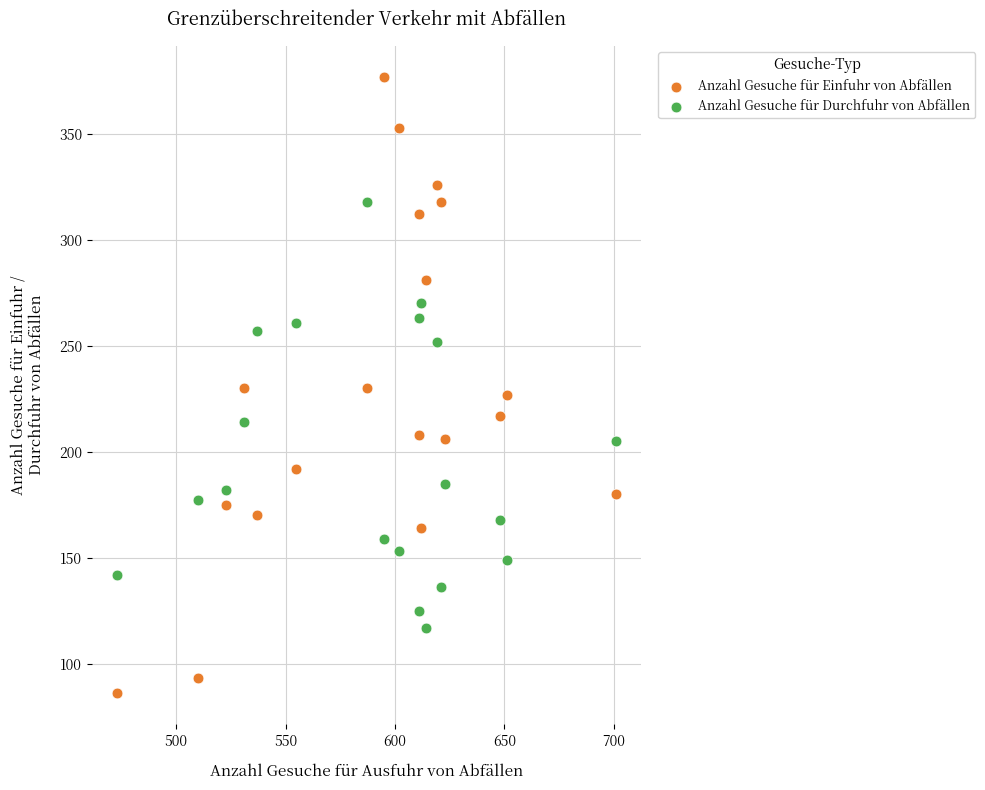

What is the X range (max minus min) for the scatter plot?

228